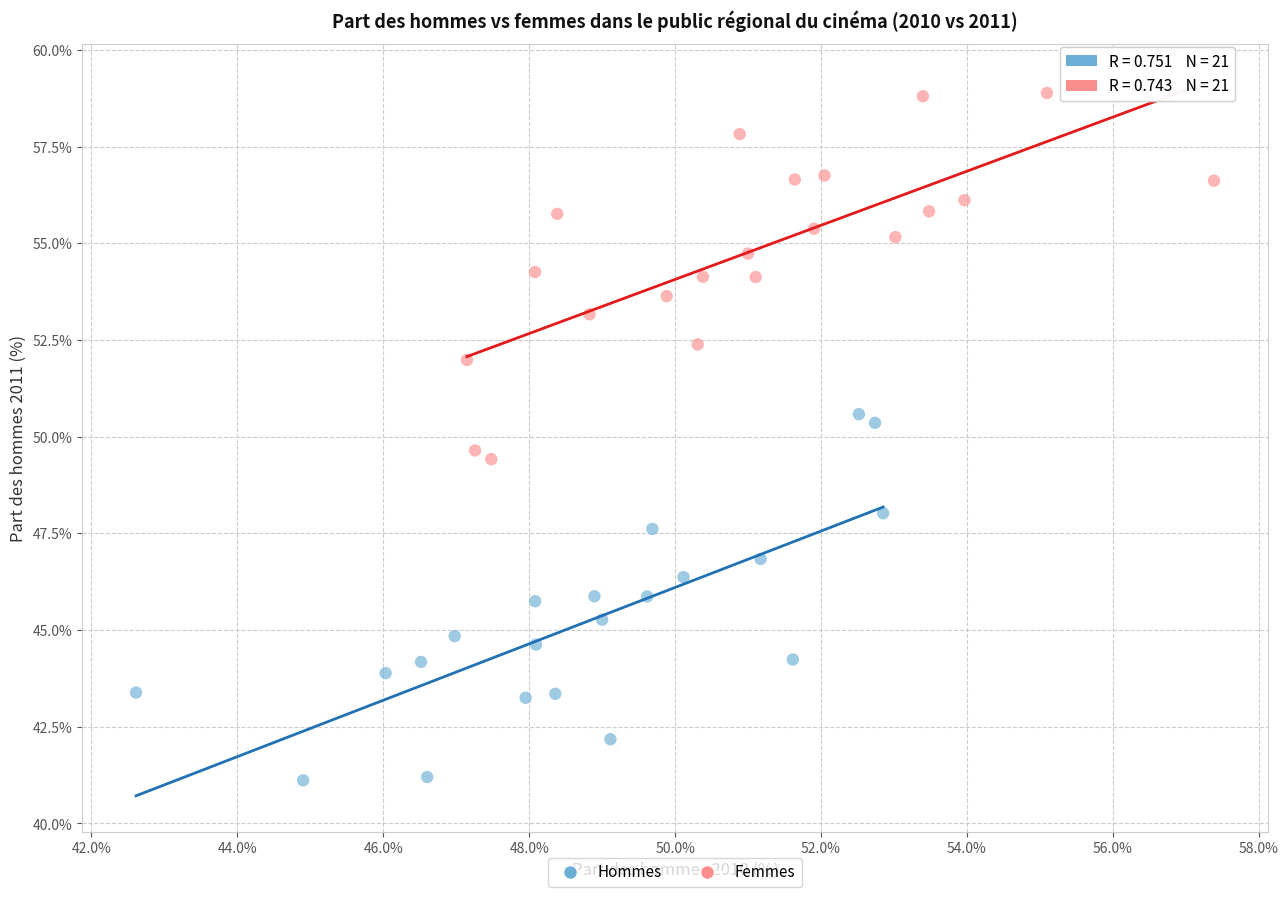

Which series reaches the minimum Y coordinate?

Hommes